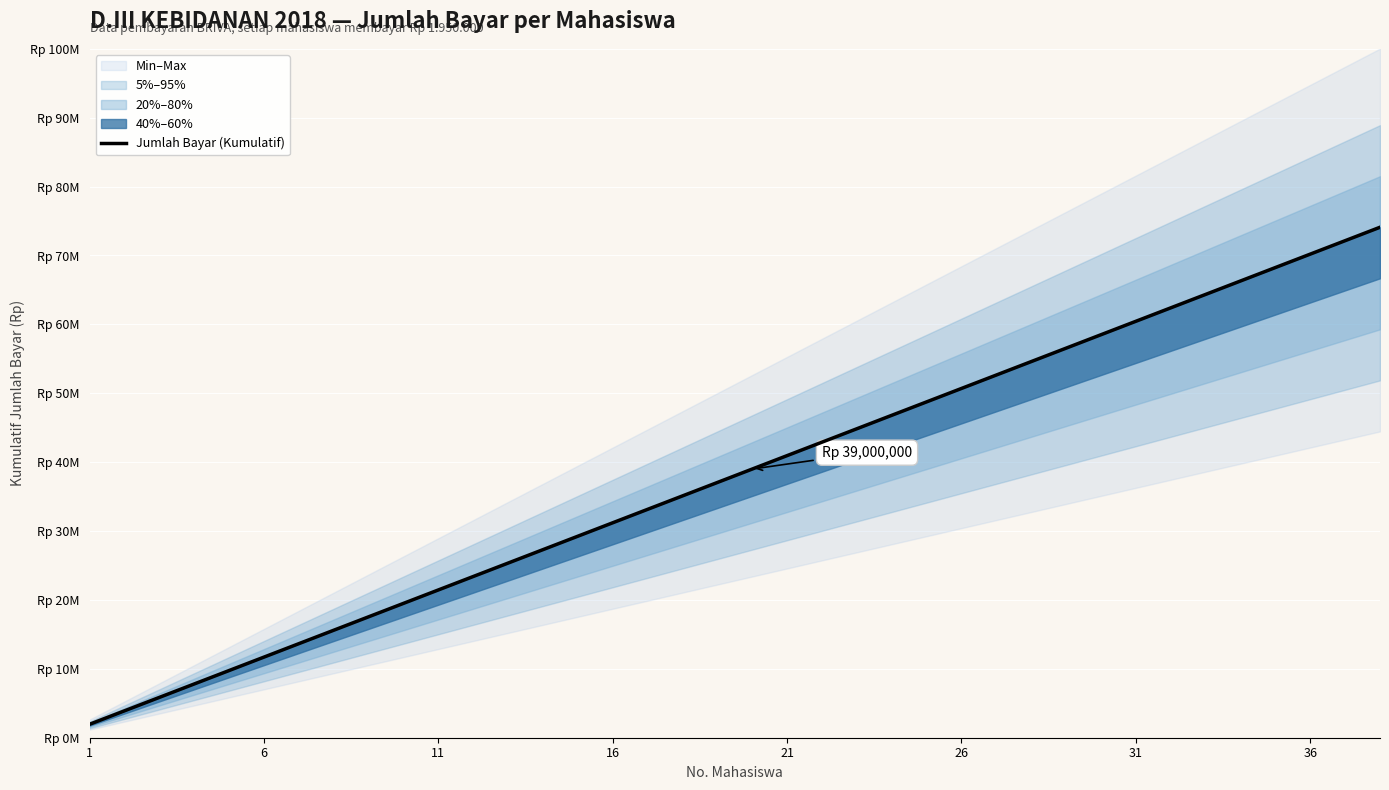

What is the average value?

38025000